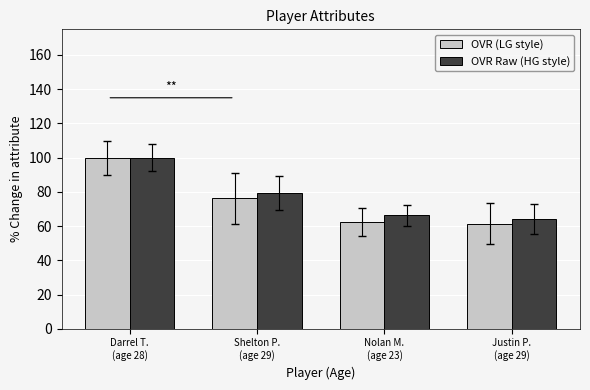

Which series has the widest spread of values?

OVR (LG style)